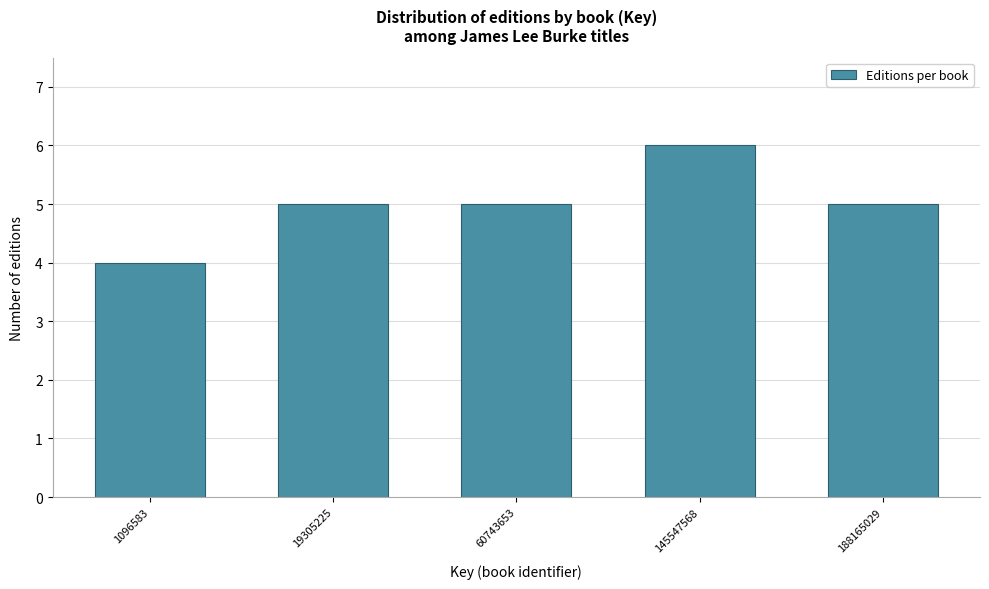

Reading right to left, extract all data points from this chart.

188165029=5	145547568=6	60743653=5	19305225=5	1096583=4